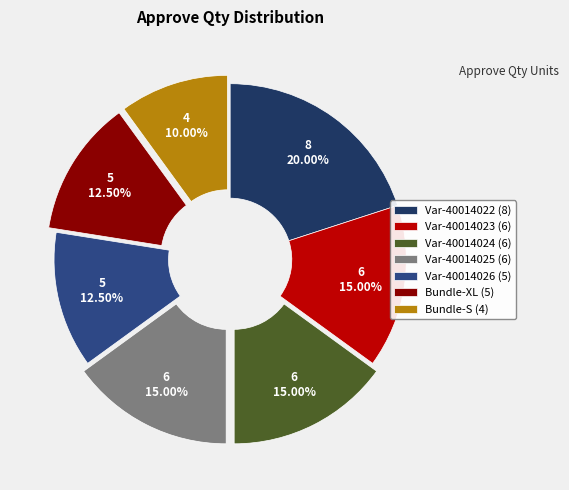

Combined, do Bundle-S (4) and Var-40014023 (6) account for over 50%?

No